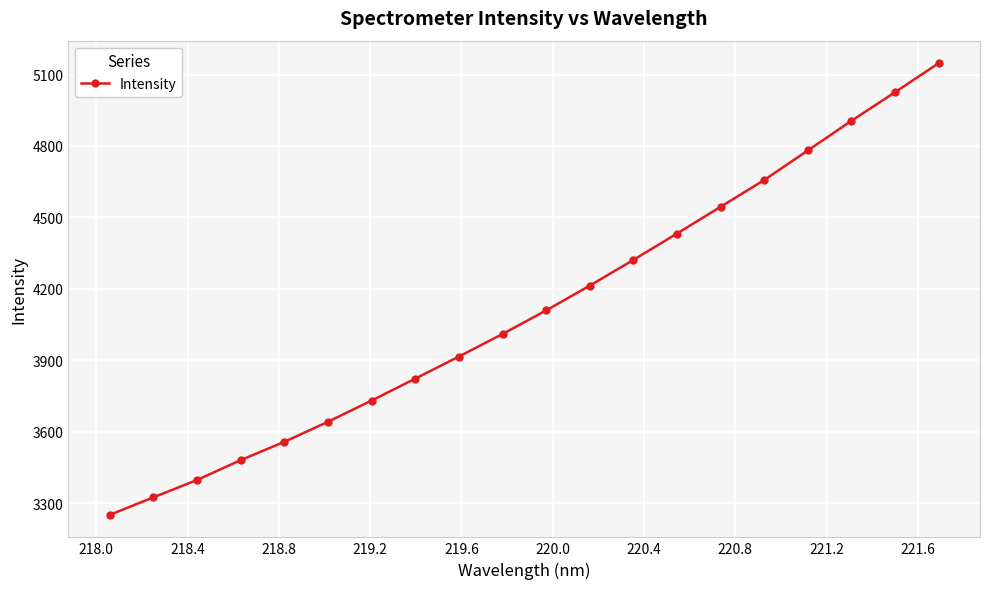

How many data points does each series have?

20